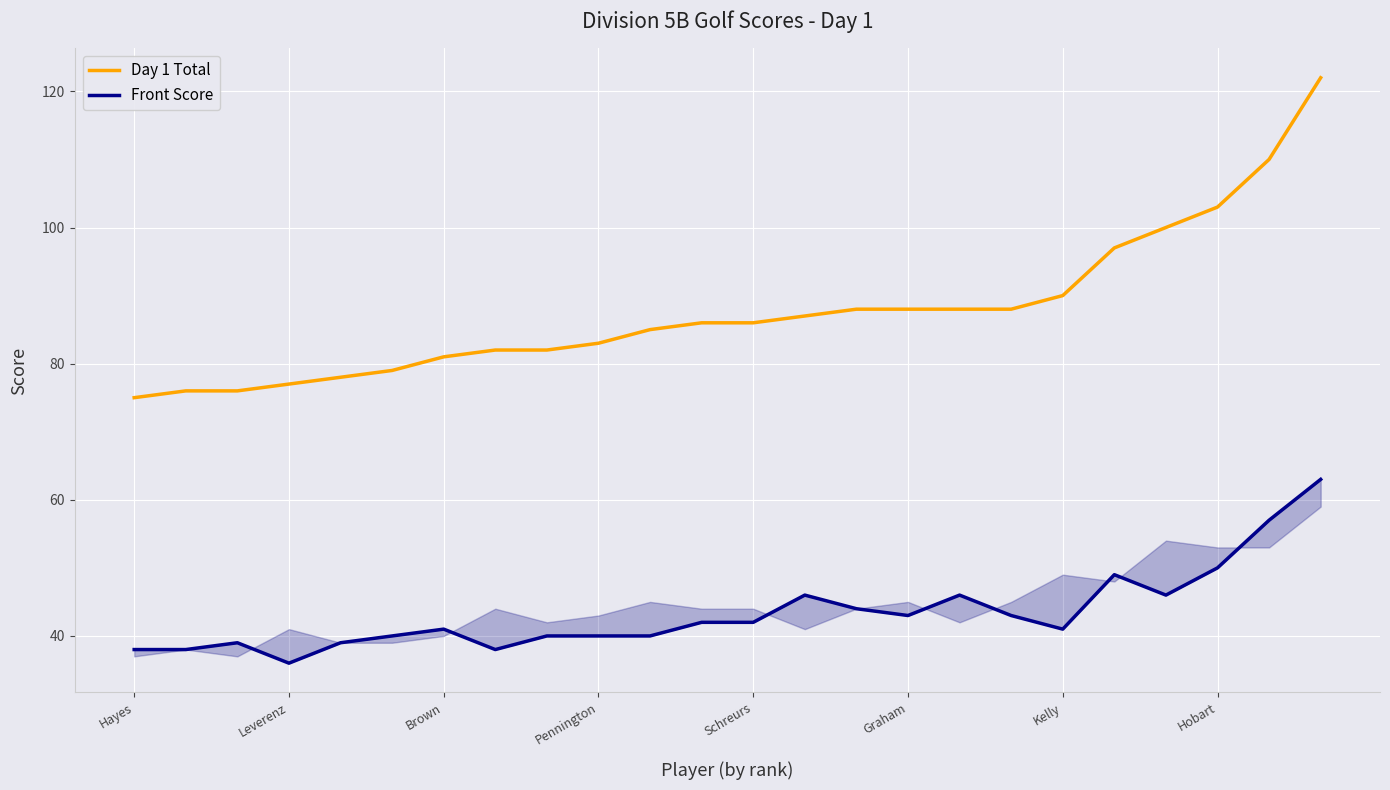

Count the number of data series in this chart.

2